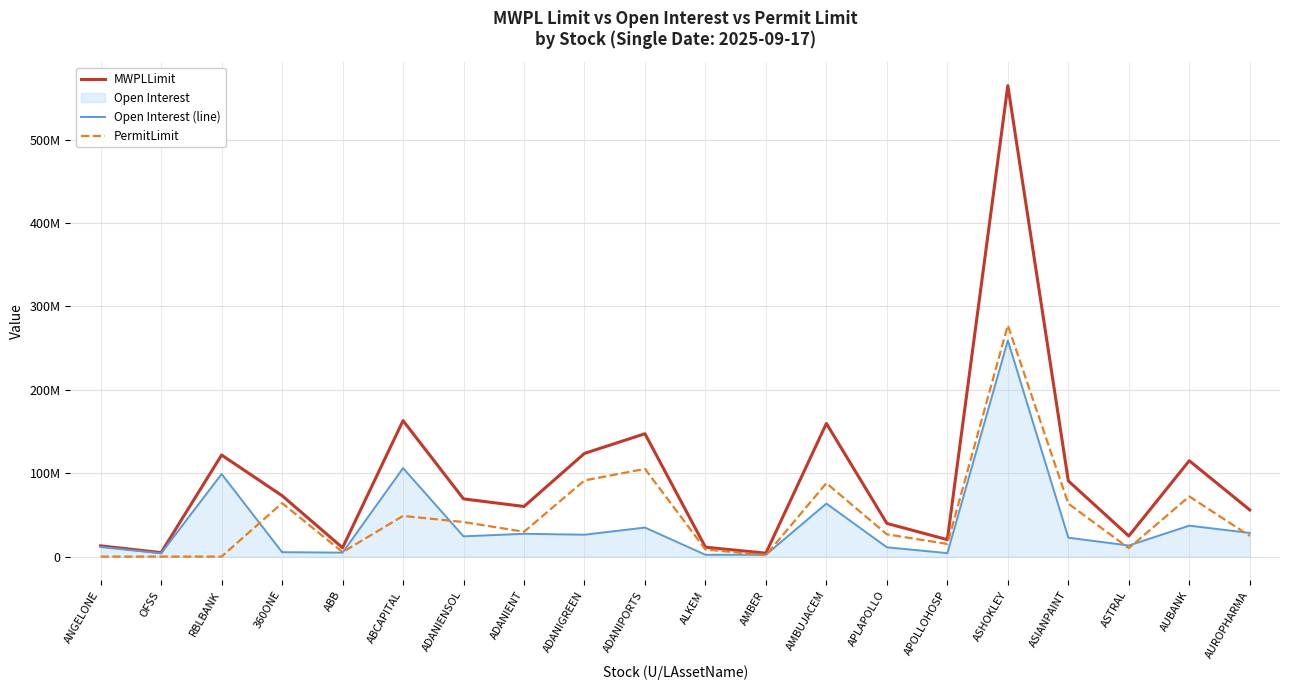

Which series changed the most between ABCAPITAL and ADANIENT?

MWPLLimit